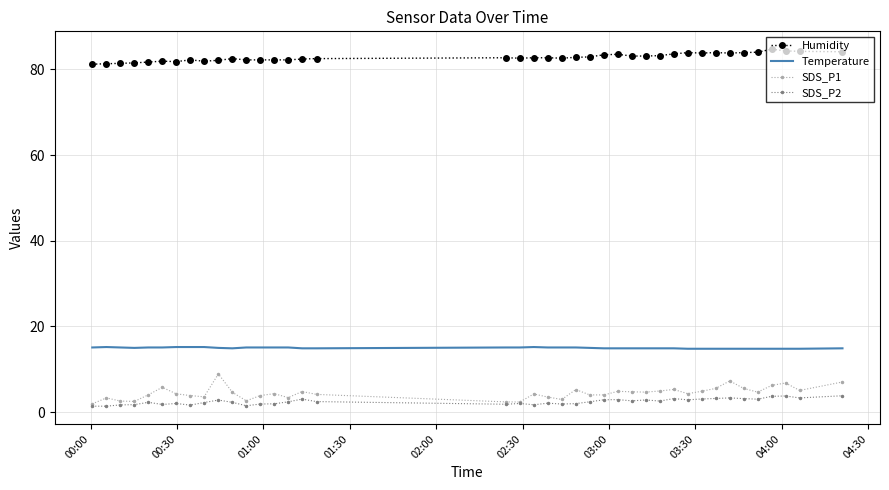

What is the maximum value shown in the chart?

84.7